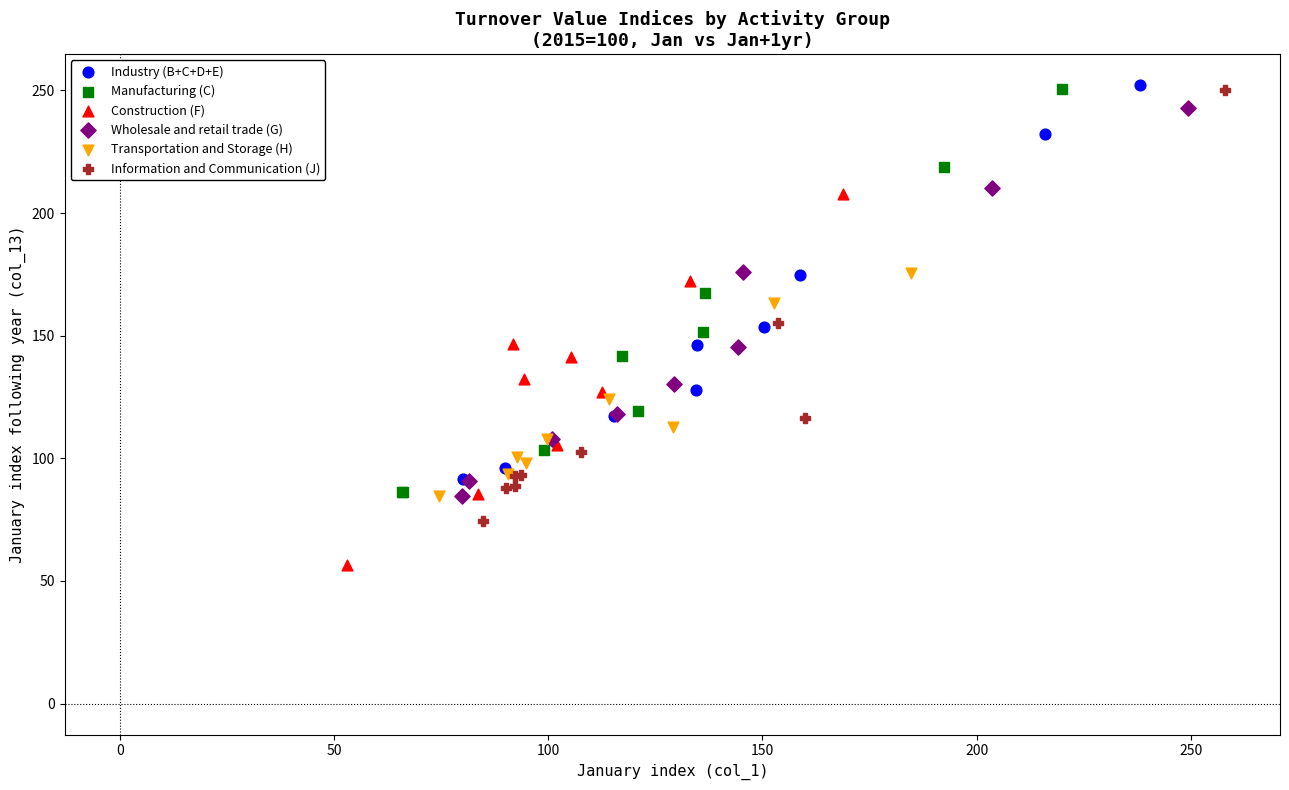

Which series contains the lowest Y value?

Construction (F)